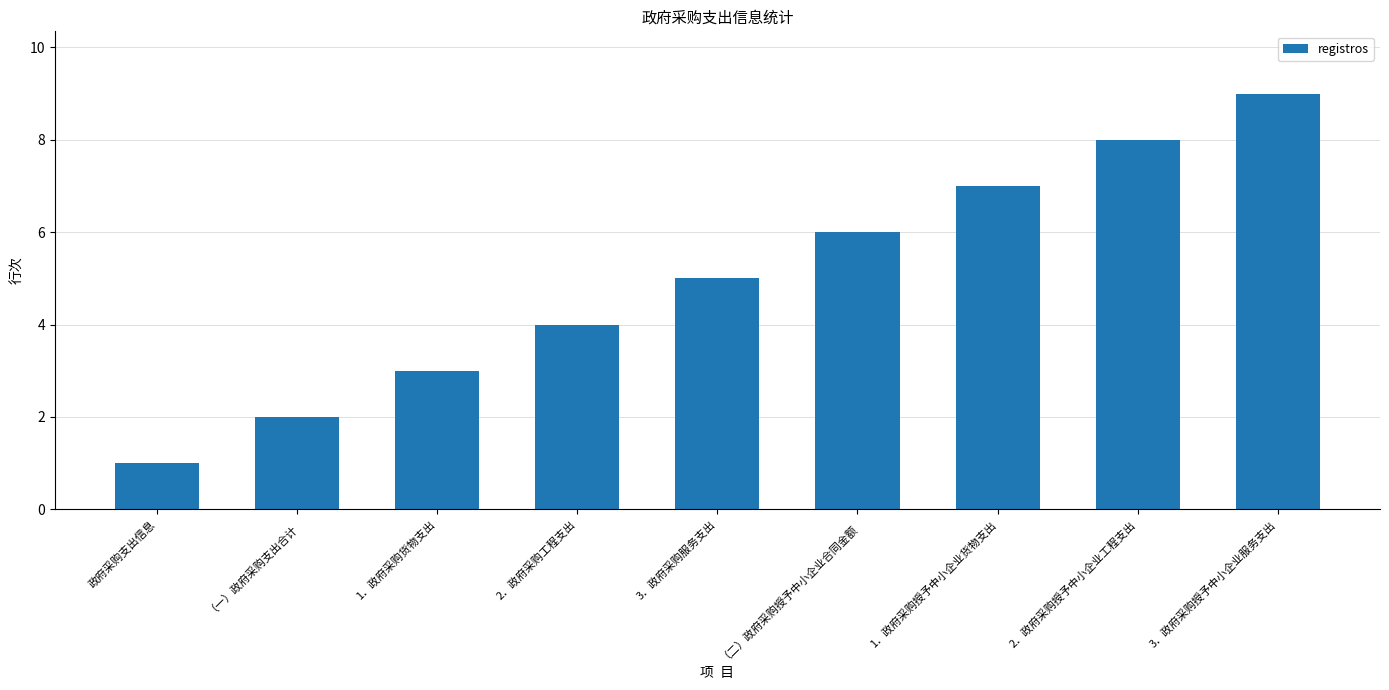

Reading left to right, list all the values displayed in this chart.

1	2	3	4	5	6	7	8	9